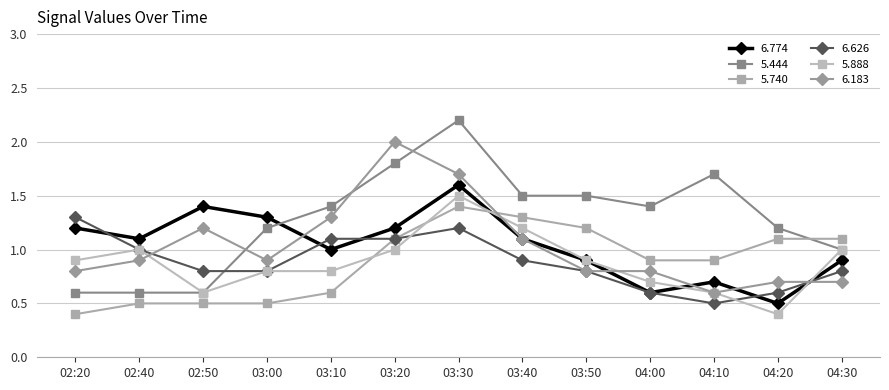

What is the maximum value shown in the chart?

2.2